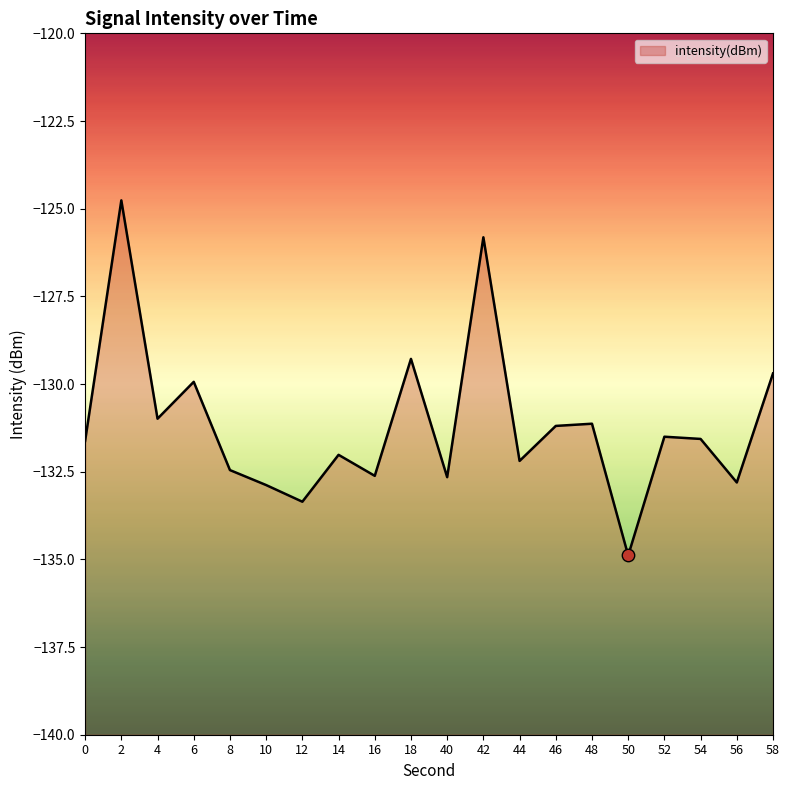

Which has a higher value, 16 or 44?

44